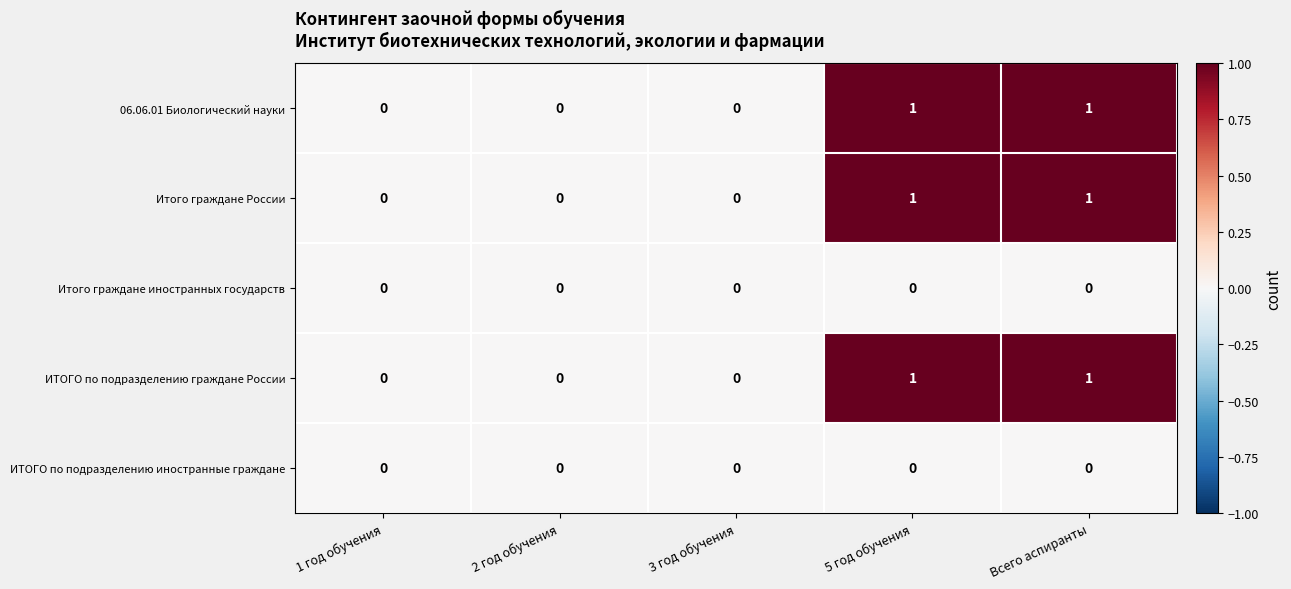

Reading left to right, list all the values displayed in this chart.

06.06.01 Биологический науки: 1 год обучения=0	2 год обучения=0	3 год обучения=0	5 год обучения=1	Всего аспиранты=1
Итого граждане России: 1 год обучения=0	2 год обучения=0	3 год обучения=0	5 год обучения=1	Всего аспиранты=1
Итого граждане иностранных государств: 1 год обучения=0	2 год обучения=0	3 год обучения=0	5 год обучения=0	Всего аспиранты=0
ИТОГО по подразделению граждане России: 1 год обучения=0	2 год обучения=0	3 год обучения=0	5 год обучения=1	Всего аспиранты=1
ИТОГО по подразделению иностранные граждане: 1 год обучения=0	2 год обучения=0	3 год обучения=0	5 год обучения=0	Всего аспиранты=0